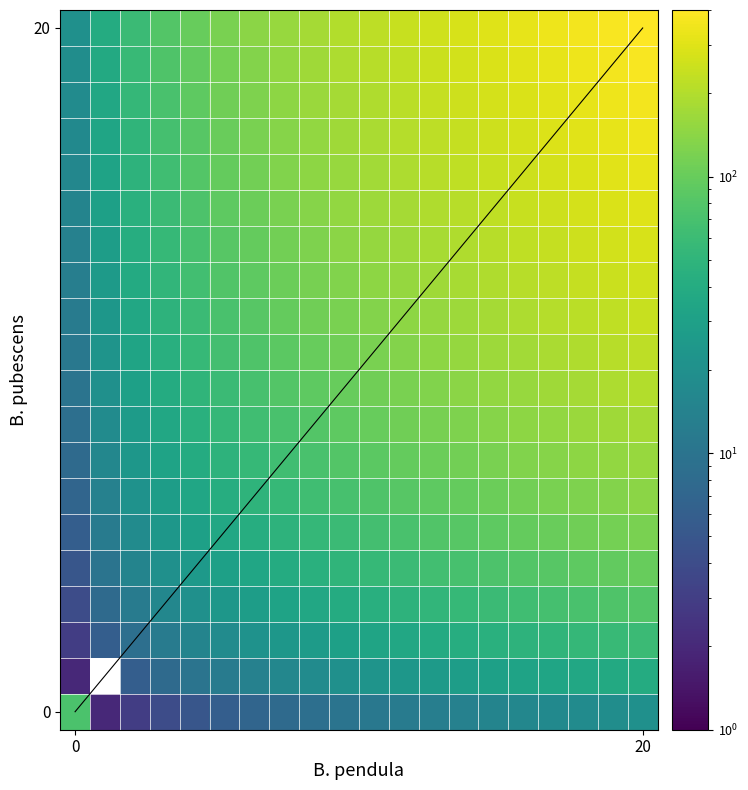

What is the total value across all series at 20?

4200.0